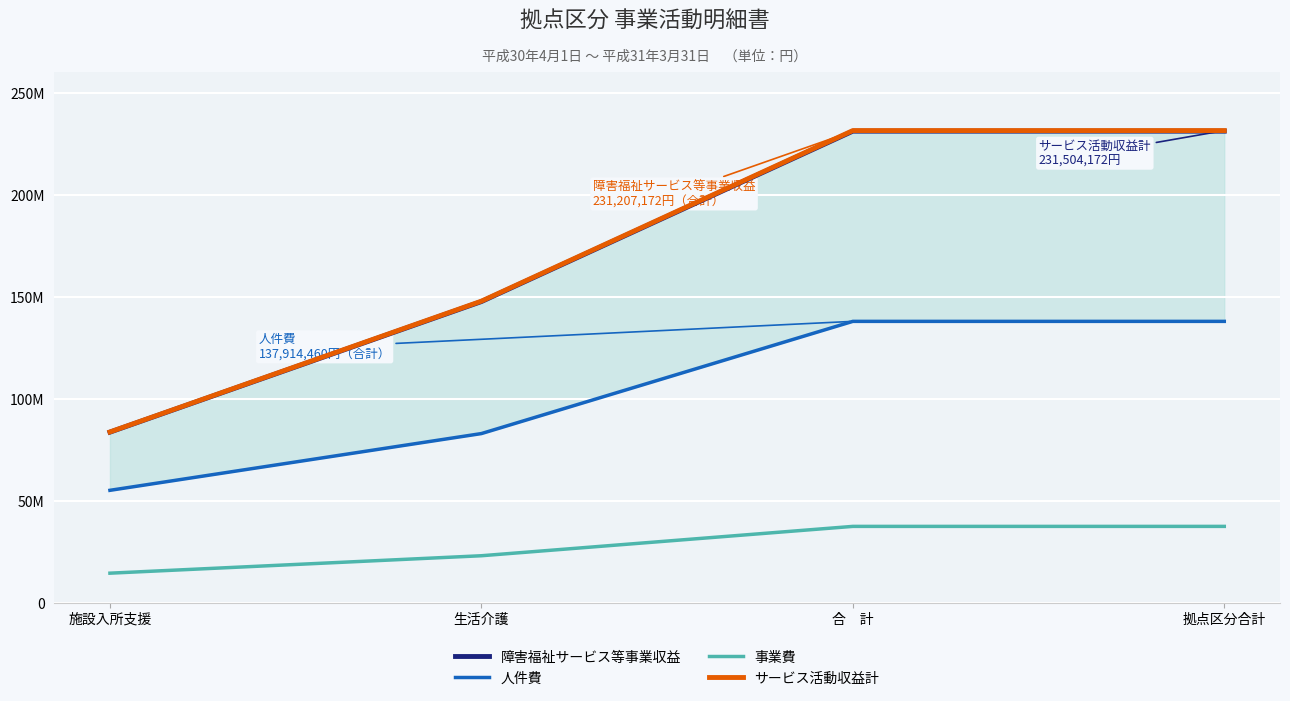

What is the difference between the second highest and second lowest values in the サービス活動収益計 series?

83673179